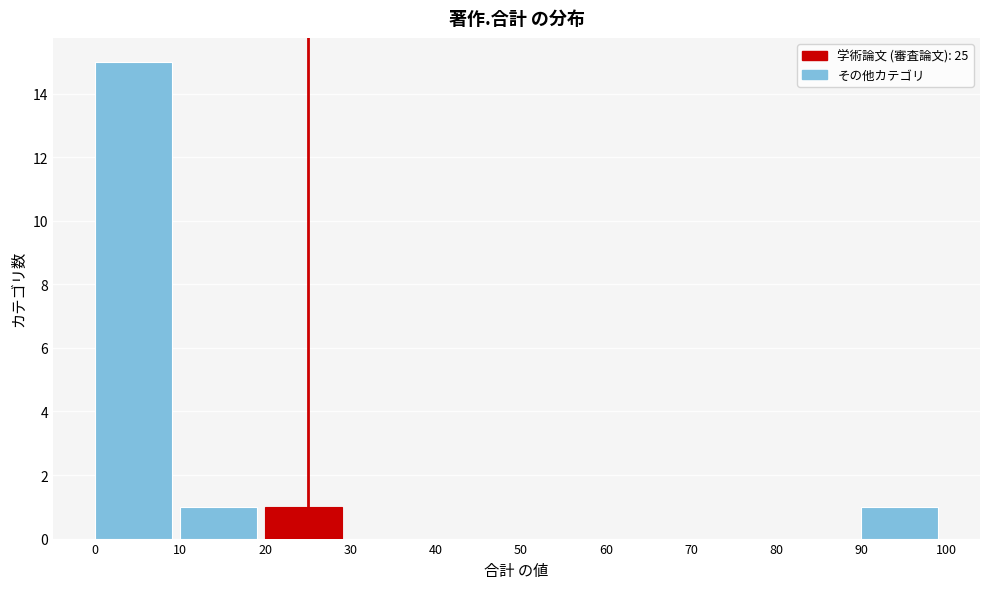

Reading left to right, list all the values displayed in this chart.

0=15	10=1	20=1	30=0	40=0	50=0	60=0	70=0	80=0	90=1